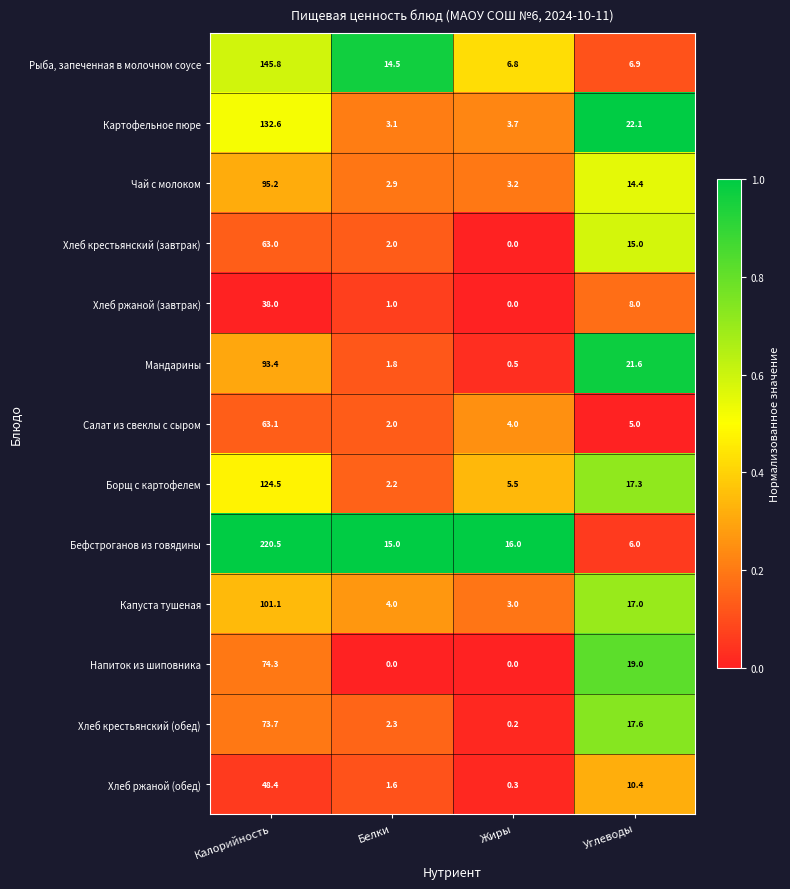

Which series has the widest spread of values?

Бефстроганов из говядины